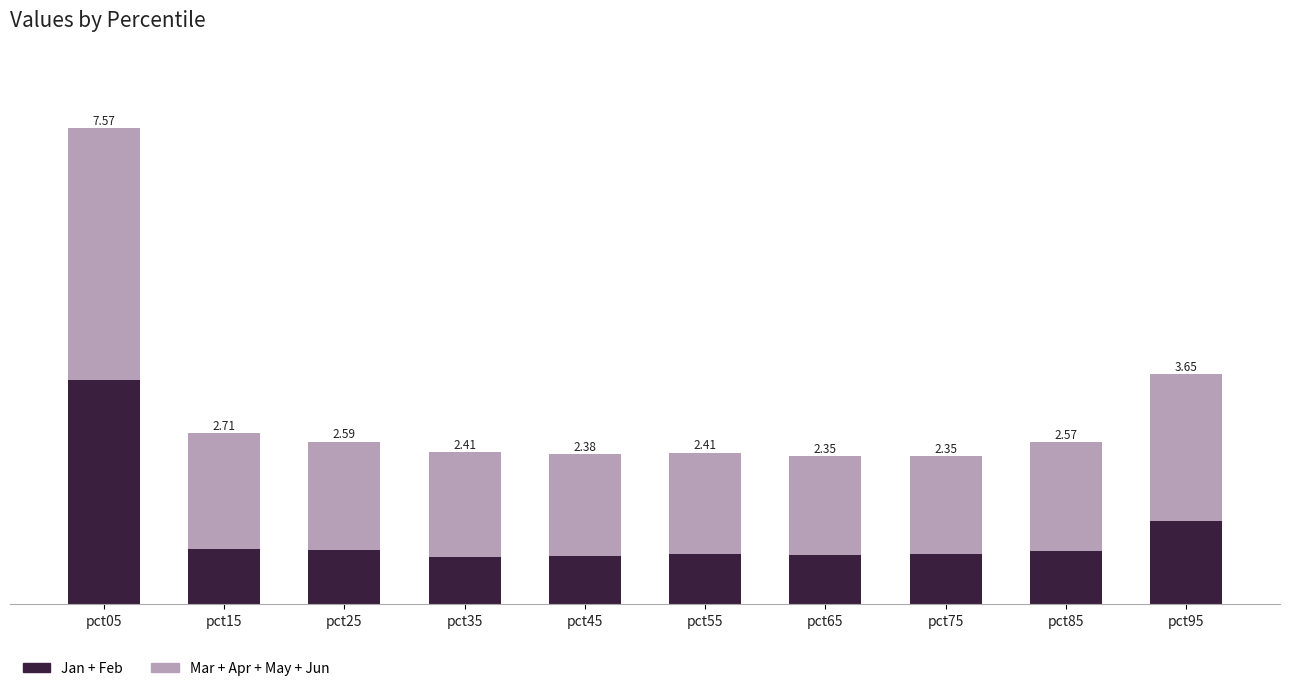

Are the bars grouped side by side (vs. stacked)?

No